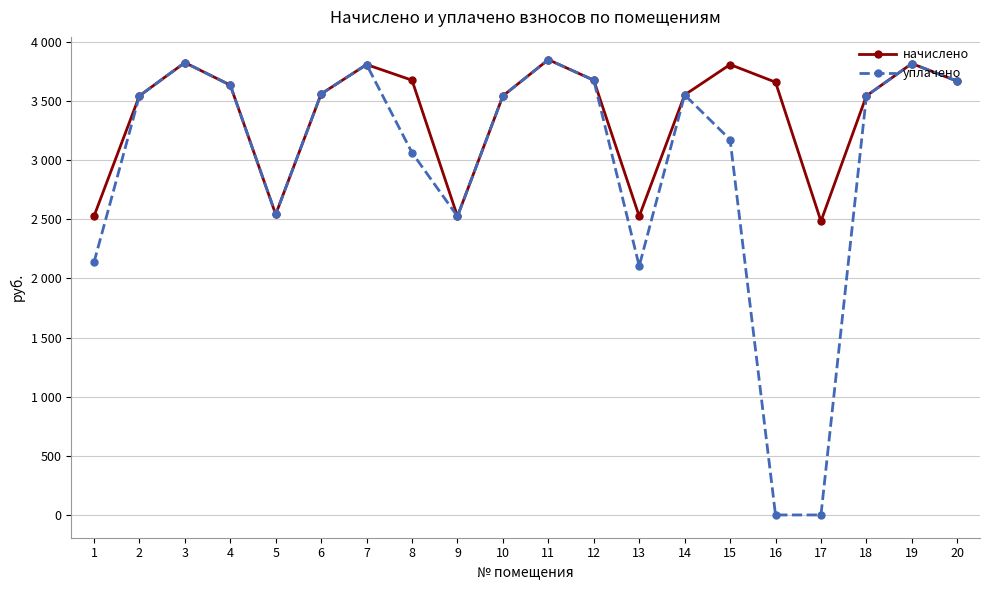

What are all the series names shown in the legend?

начислено, уплачено